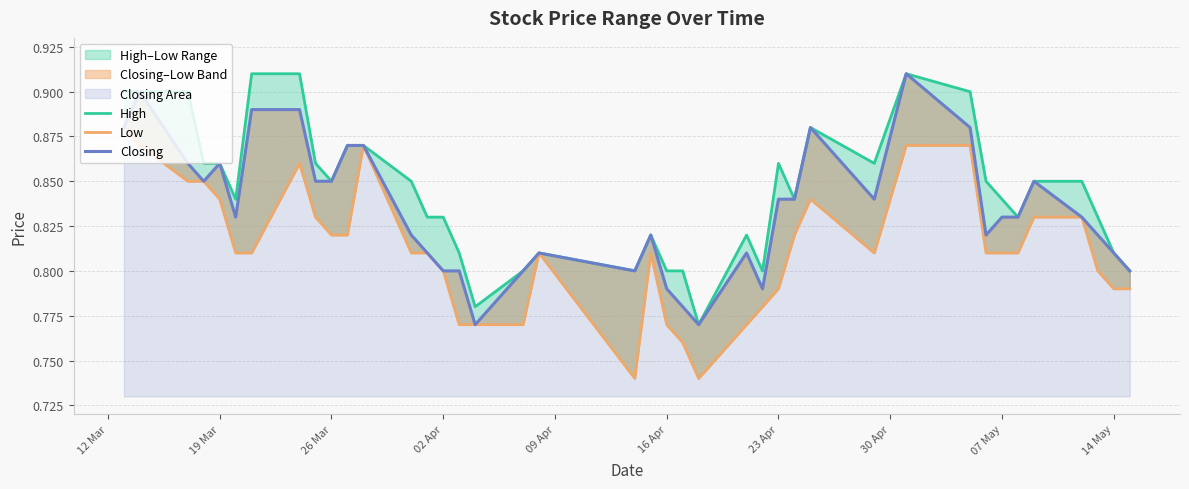

Reading left to right, transcribe all the data shown in this chart.

High: 0.9	0.9	0.9	0.9	0.9	0.8	0.9	0.9	0.9	0.8	0.9	0.9	0.8	0.8	0.8	0.8	0.8	0.8	0.8	0.8	0.8	0.8	0.8	0.8	0.8	0.8	0.9	0.8	0.9	0.9	0.9	0.9	0.8	0.8	0.8	0.8	0.8	0.8	0.8	0.8
Low: 0.9	0.9	0.8	0.8	0.8	0.8	0.8	0.9	0.8	0.8	0.8	0.9	0.8	0.8	0.8	0.8	0.8	0.8	0.8	0.7	0.8	0.8	0.8	0.7	0.8	0.8	0.8	0.8	0.8	0.8	0.9	0.9	0.8	0.8	0.8	0.8	0.8	0.8	0.8	0.8
Closing: 0.9	0.9	0.9	0.8	0.9	0.8	0.9	0.9	0.8	0.8	0.9	0.9	0.8	0.8	0.8	0.8	0.8	0.8	0.8	0.8	0.8	0.8	0.8	0.8	0.8	0.8	0.8	0.8	0.9	0.8	0.9	0.9	0.8	0.8	0.8	0.8	0.8	0.8	0.8	0.8